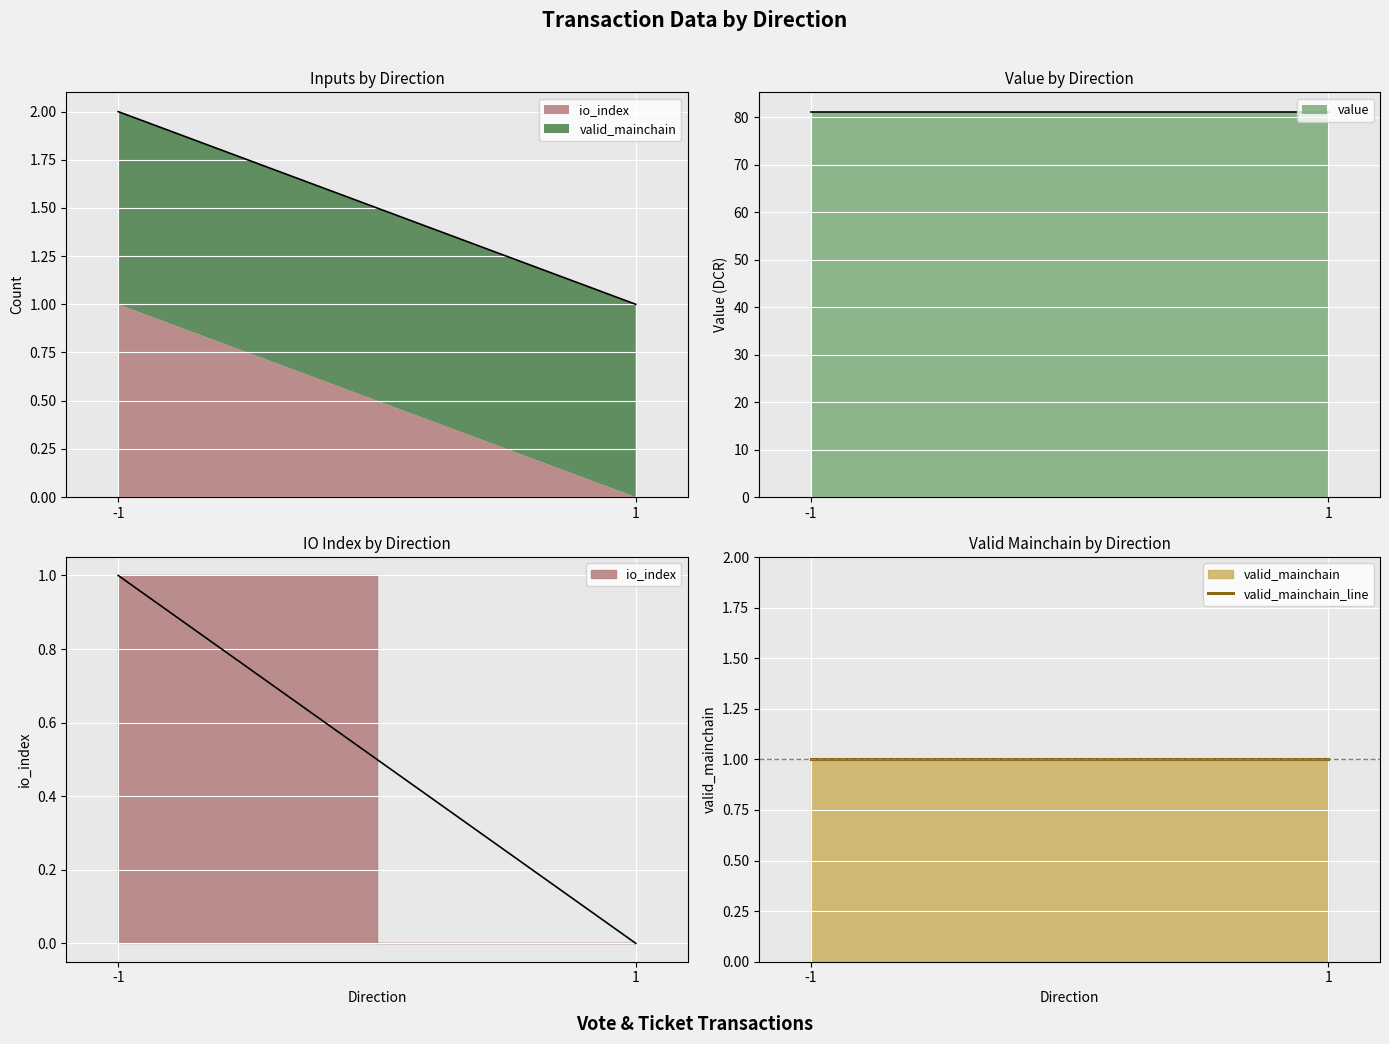

Which series has the widest spread of values?

io_index